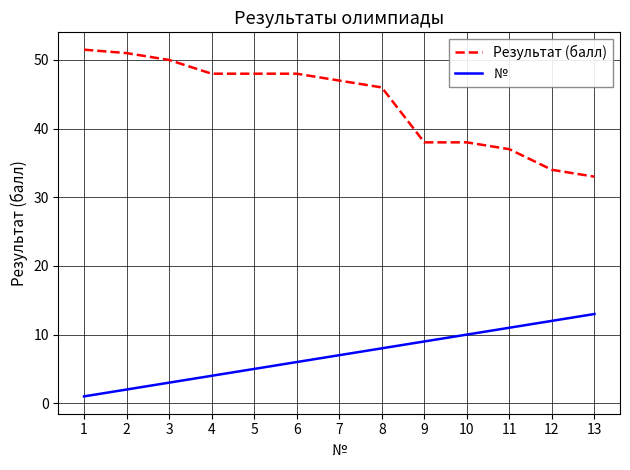

True or false: № and Результат (балл) intersect in this chart.

False